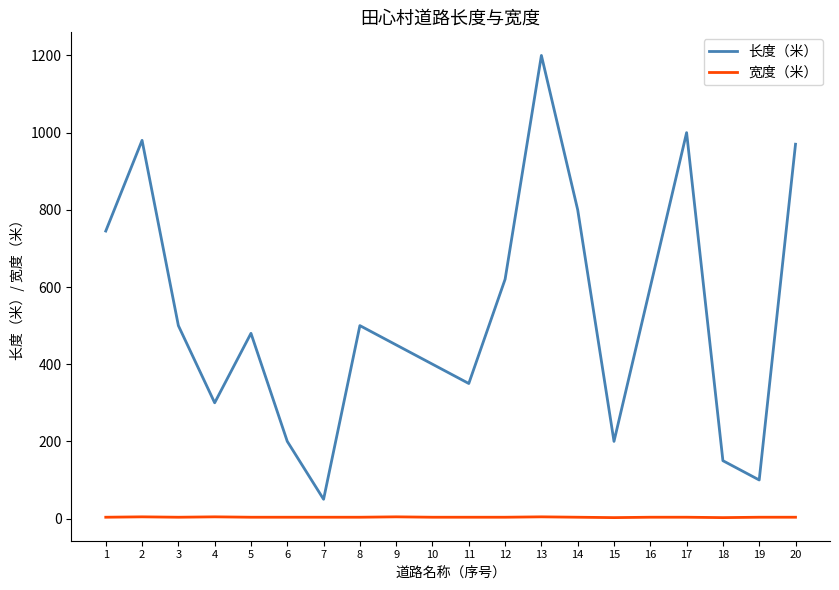

Where does the 宽度（米） series first go above 3?

1